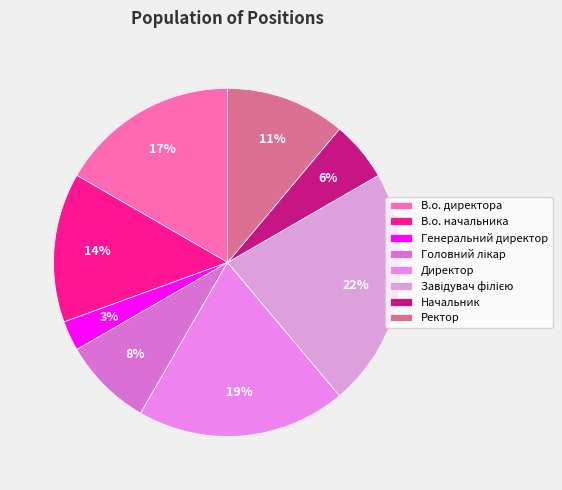

True or false: Ректор accounts for 17% of the total.

False